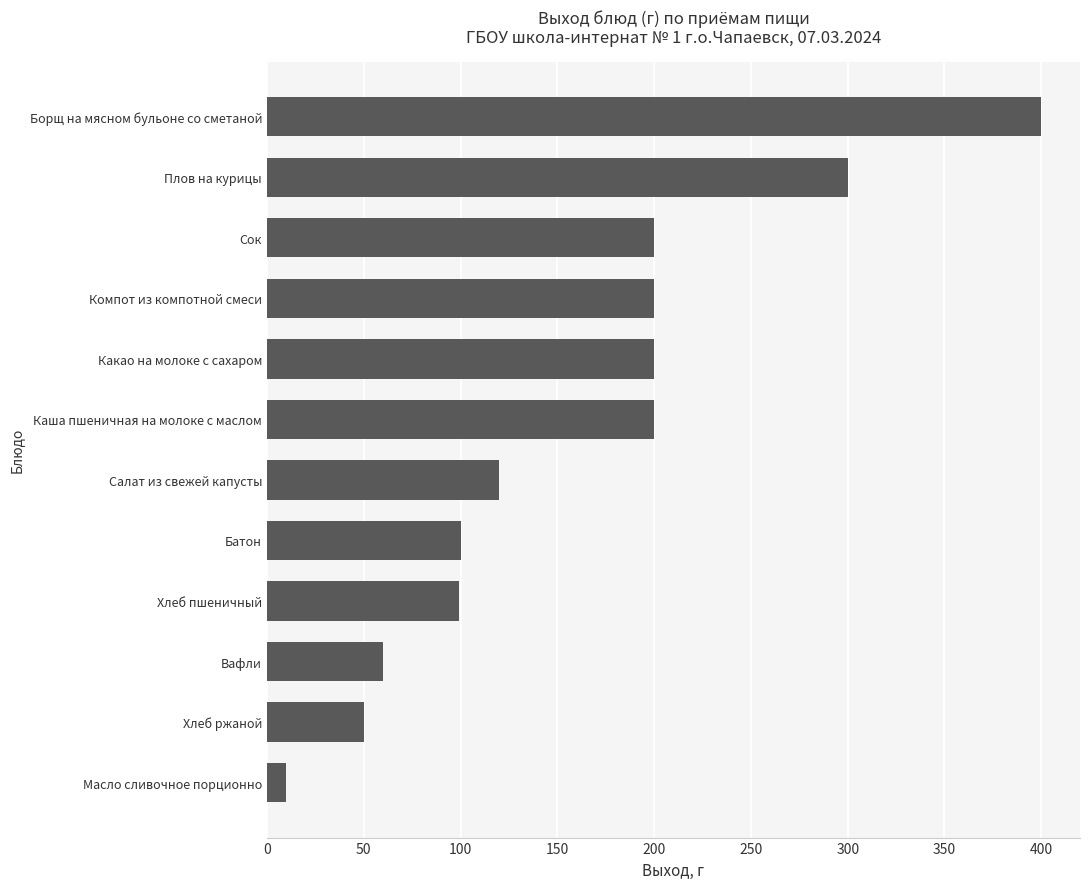

Does the chart contain any negative values?

No